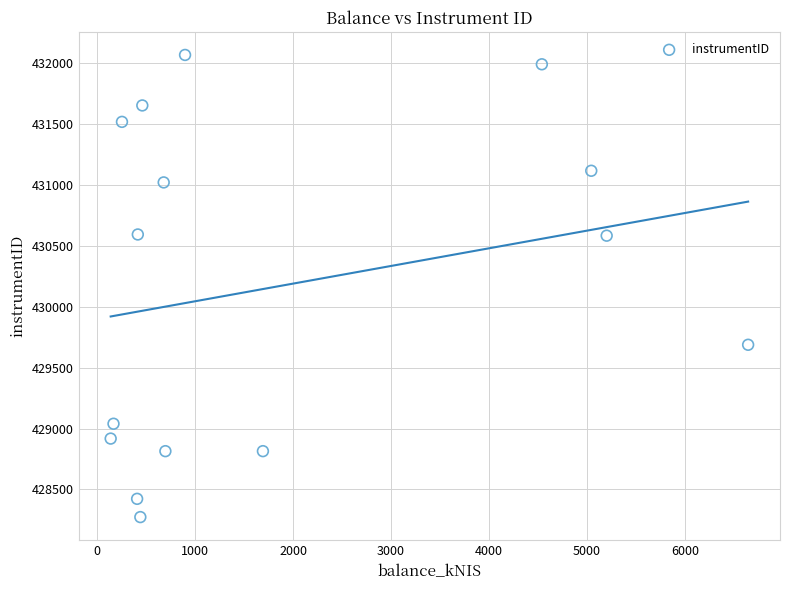

What is the range of X values (max minus min)?

6504.4